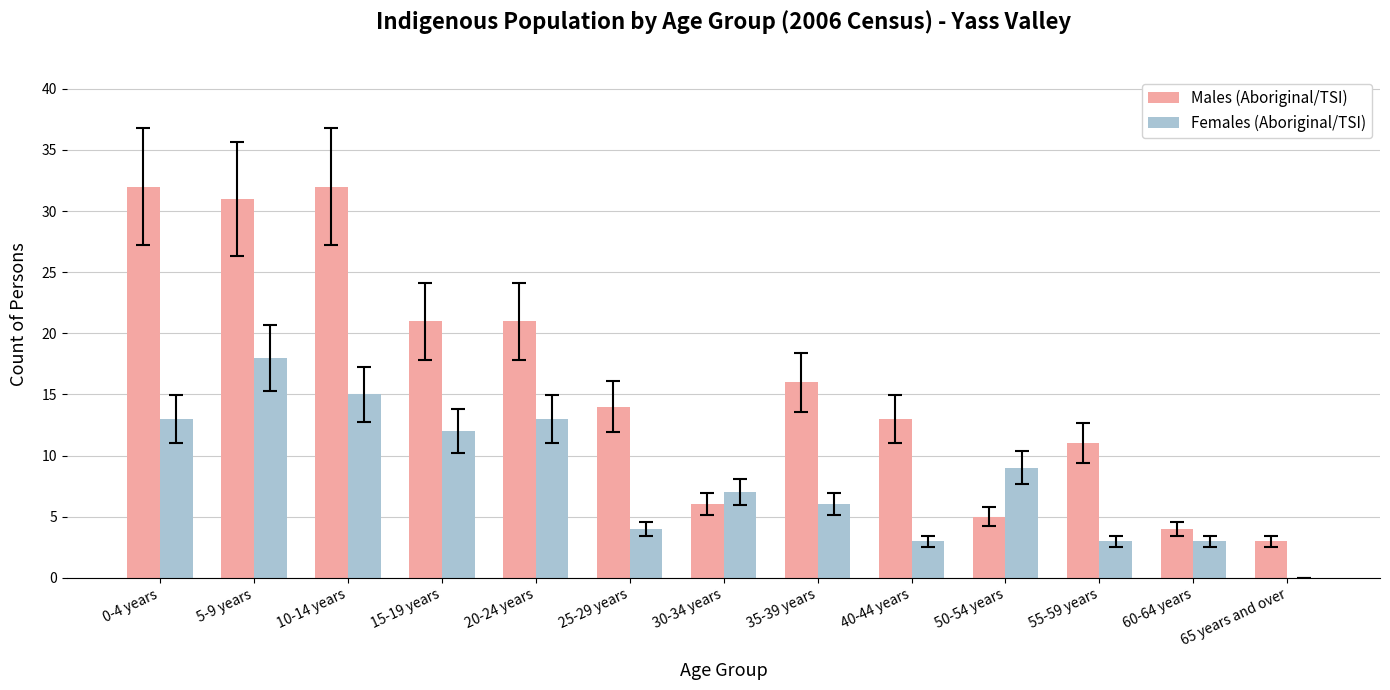

What are all the series names shown in the legend?

Males (Aboriginal/TSI), Females (Aboriginal/TSI)